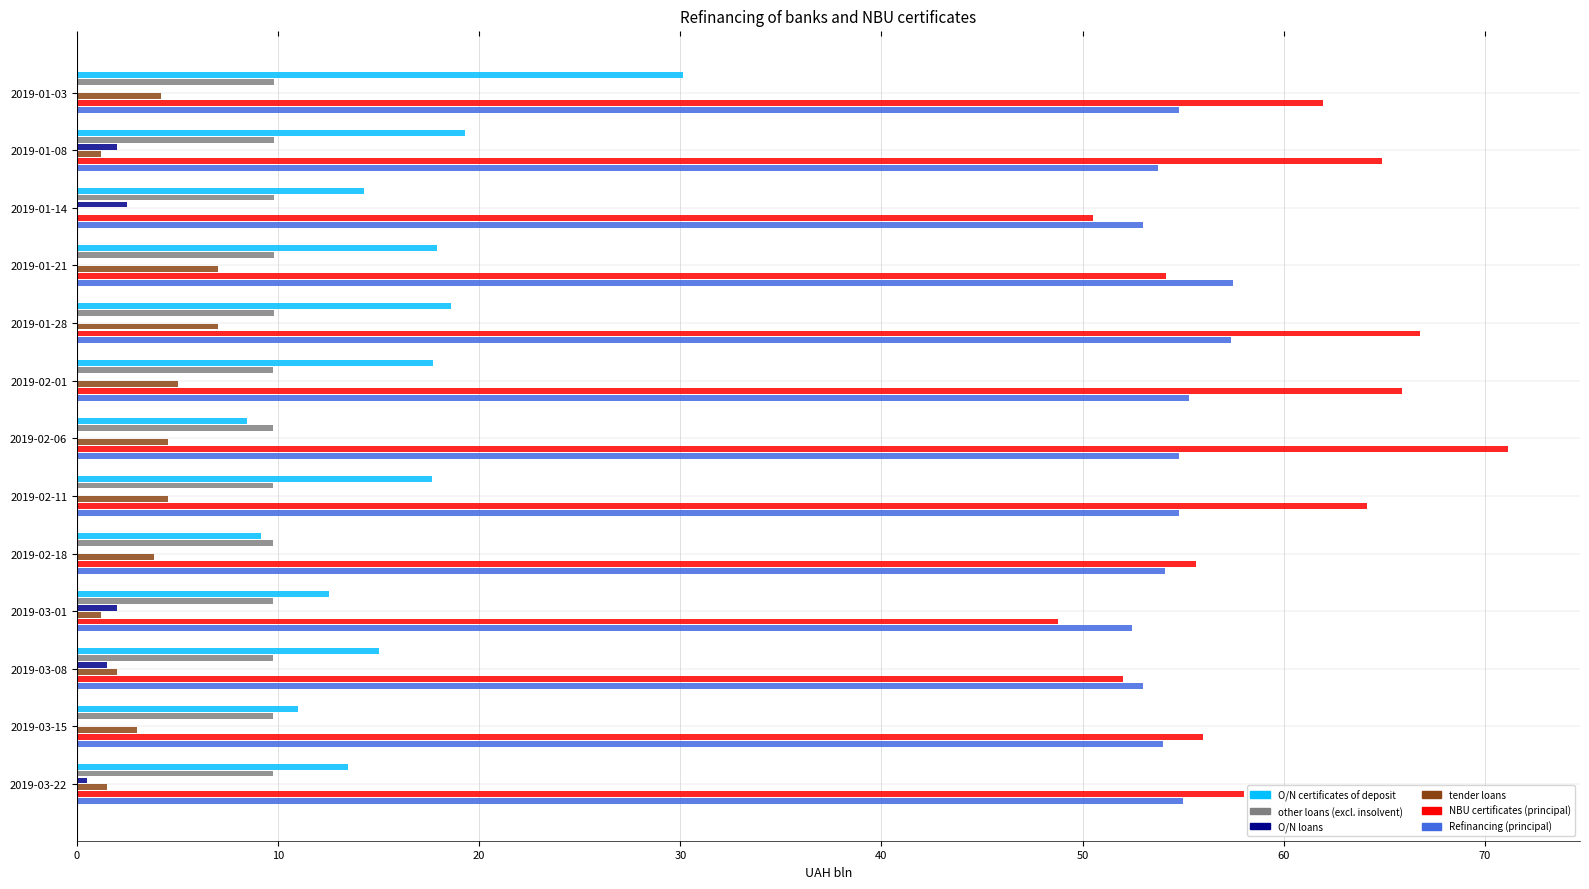

Which series has the largest total across all categories?

NBU certificates (principal)